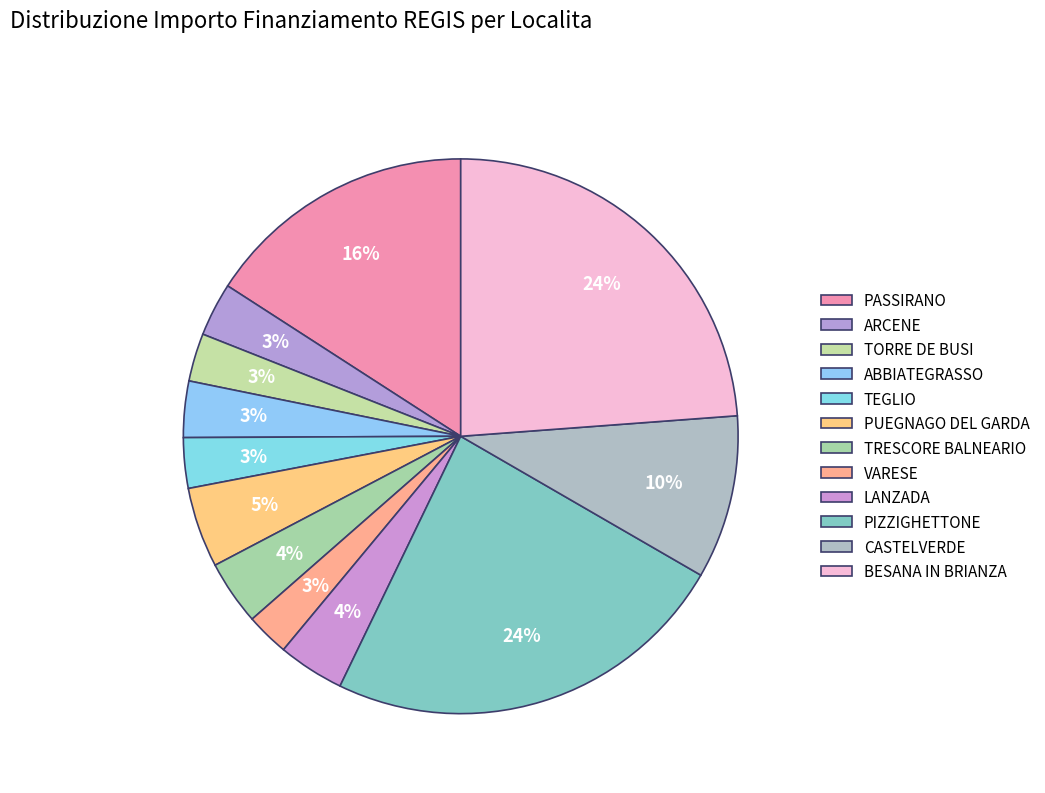

Rank the categories by value from highest to lowest.

PIZZIGHETTONE, BESANA IN BRIANZA, PASSIRANO, CASTELVERDE, PUEGNAGO DEL GARDA, LANZADA, TRESCORE BALNEARIO, ABBIATEGRASSO, ARCENE, TEGLIO, TORRE DE BUSI, VARESE